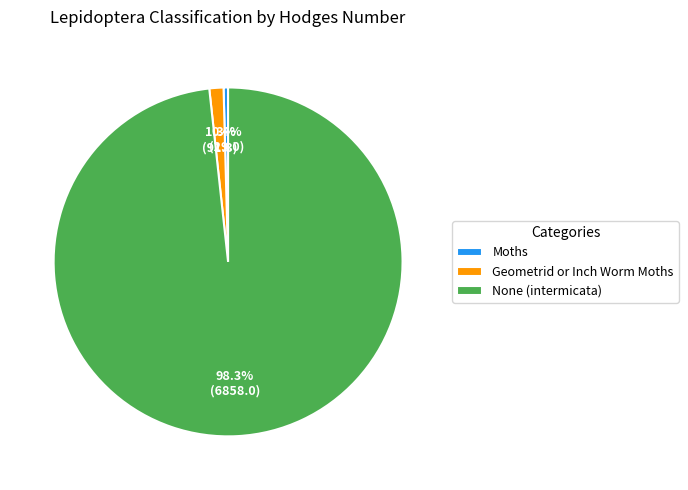

Does Geometrid or Inch Worm Moths represent more than half of the total?

No